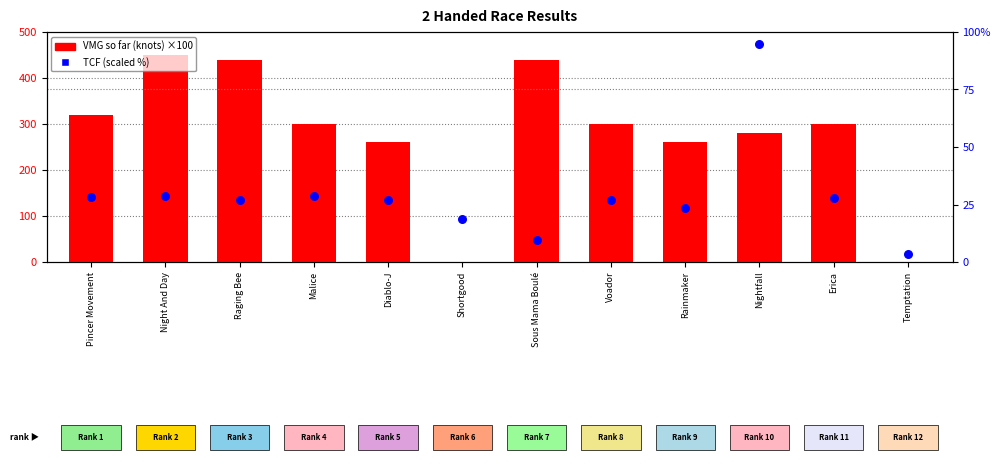

At which category is the sum across all series the highest?

Night And Day